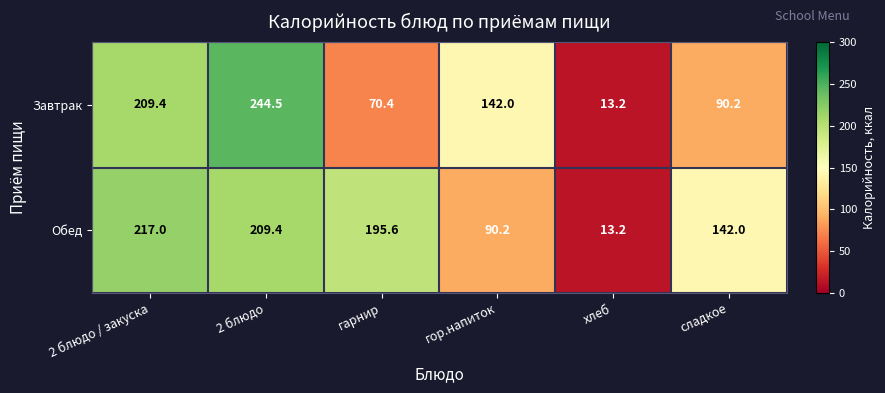

At which category is the sum across all series the highest?

2 блюдо